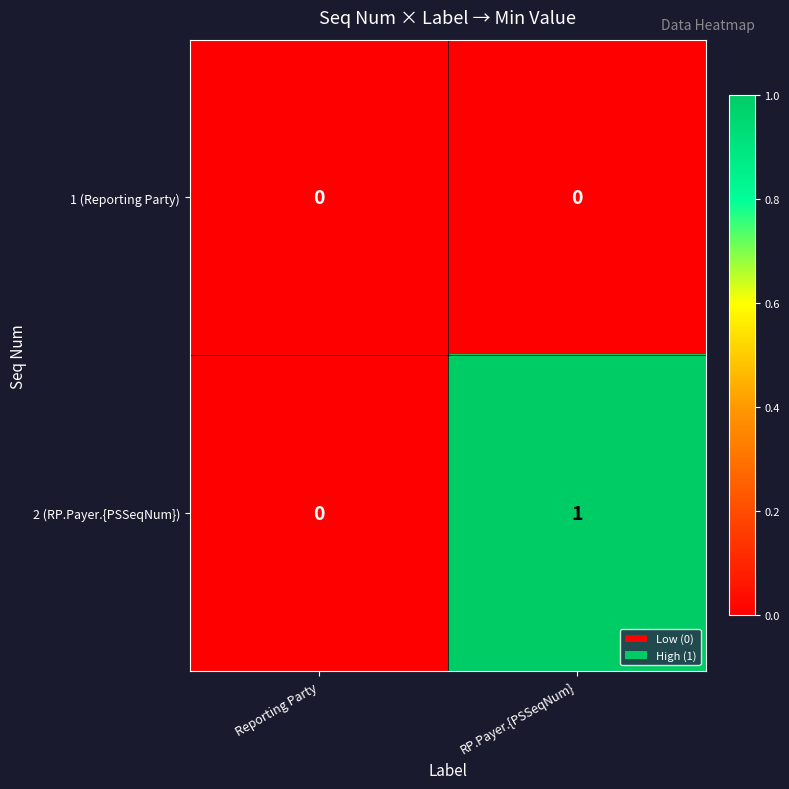

The 2 (RP.Payer.{PSSeqNum}) series shows 0 at RP.Payer.{PSSeqNum}. True or false?

False